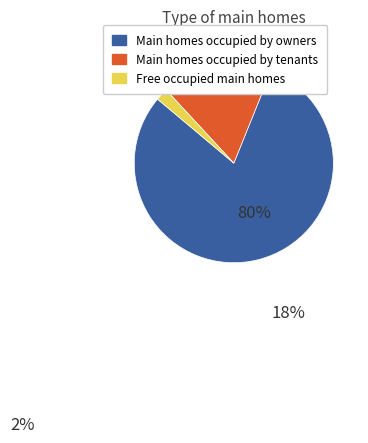

Is there a majority slice in this chart?

Yes